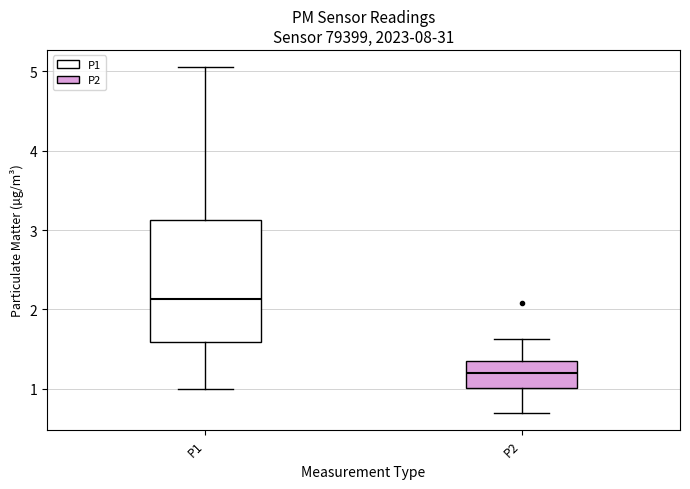

Which box has the lowest median line?

P2